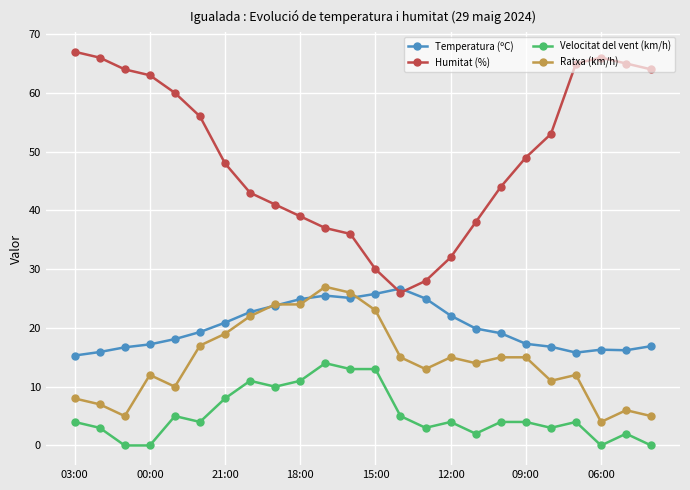

True or false: Ratxa (km/h) has more than 1 interior local peaks.

True